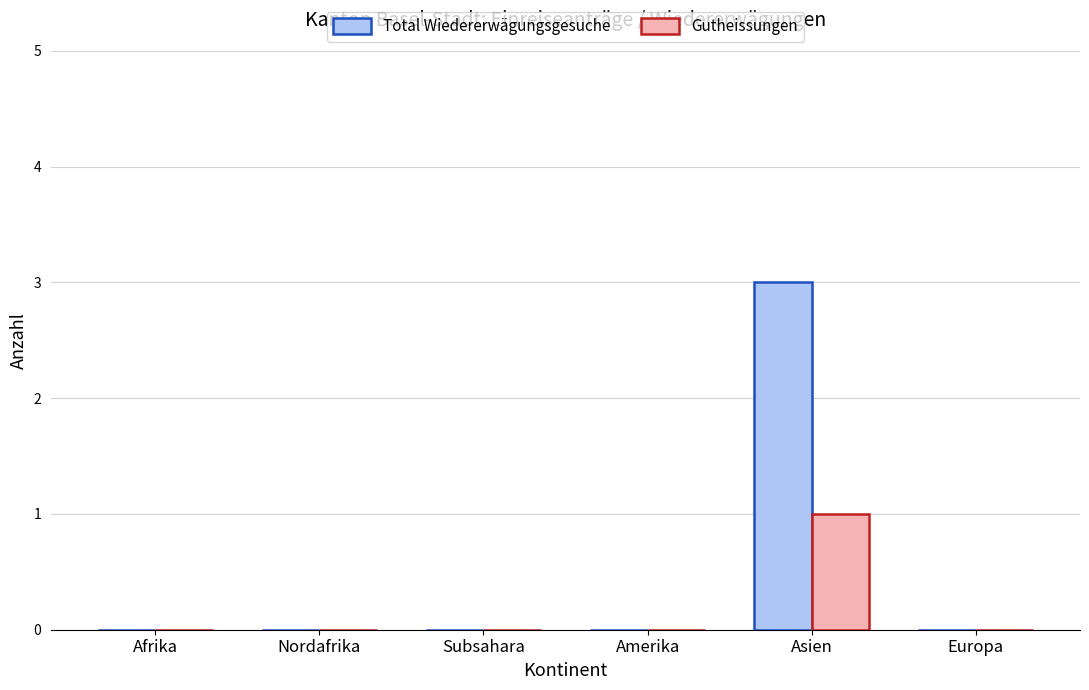

Read the Total Wiedererwägungsgesuche value at Asien.

3